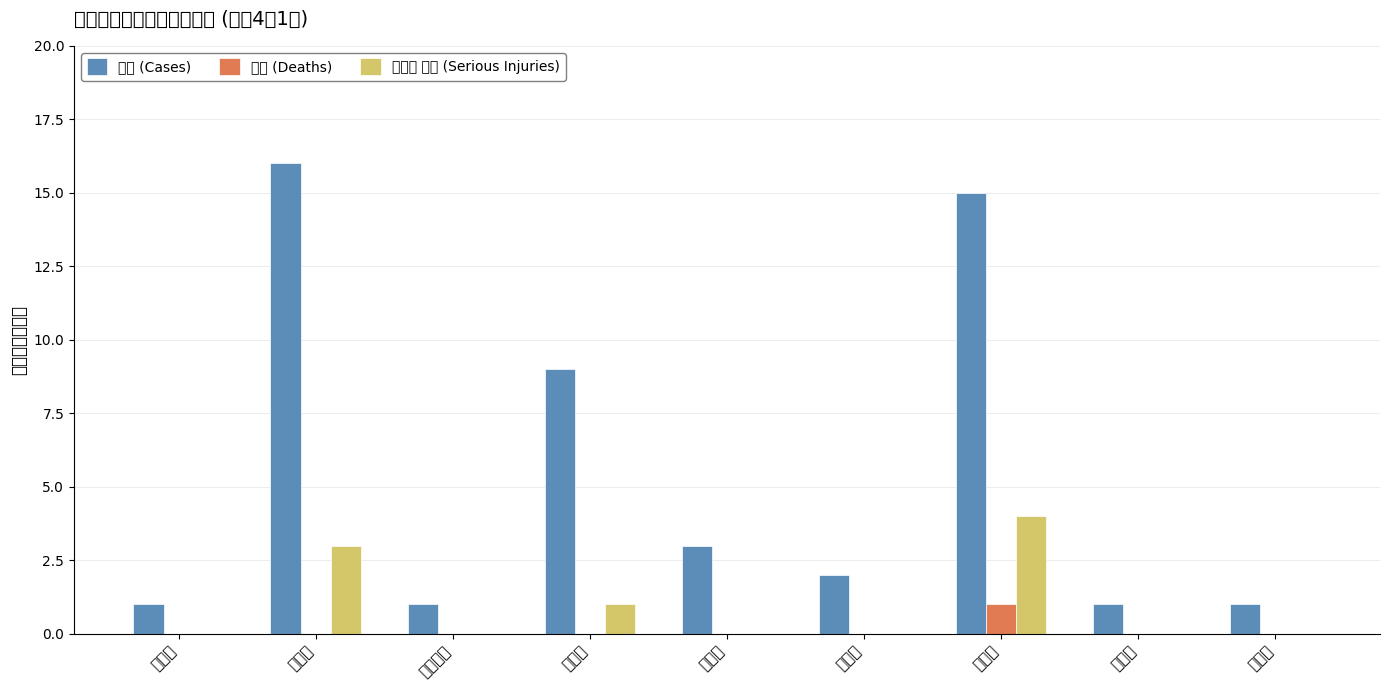

What is the maximum value shown in the chart?

16